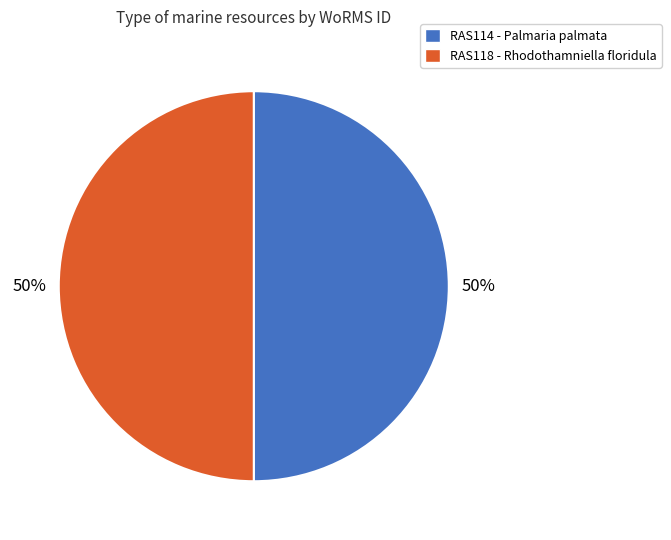

To the nearest percent, what percentage of the pie is RAS118 - Rhodothamniella floridula?

50%